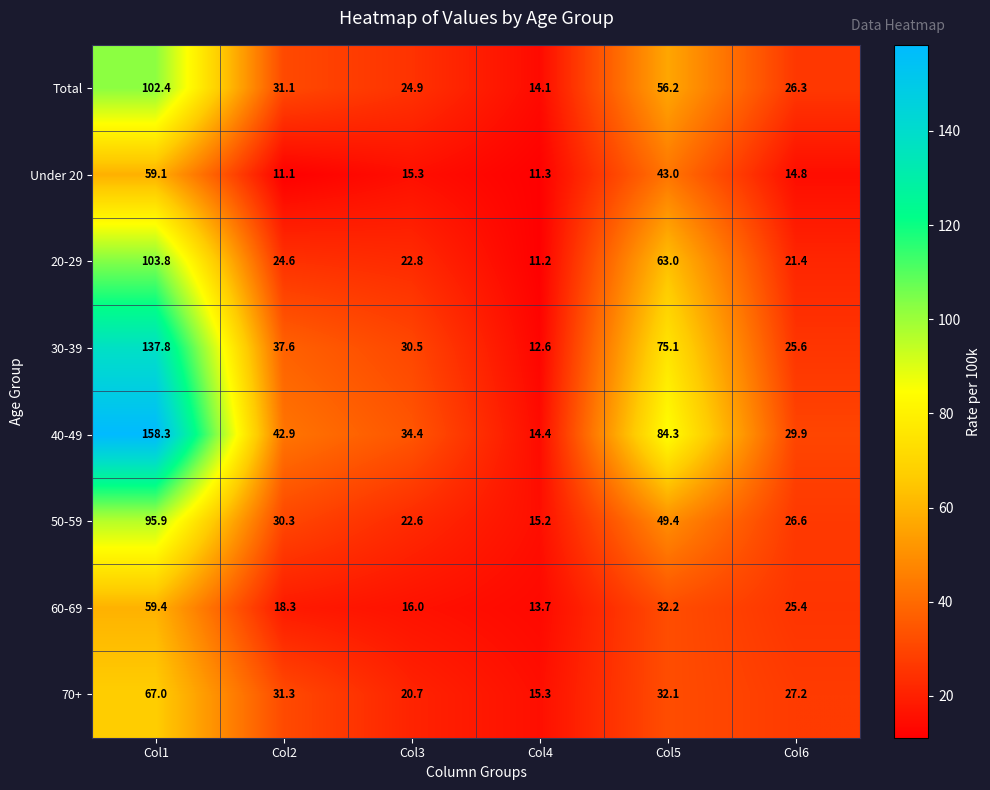

What is the difference between the highest and lowest values at Col6?

15.1